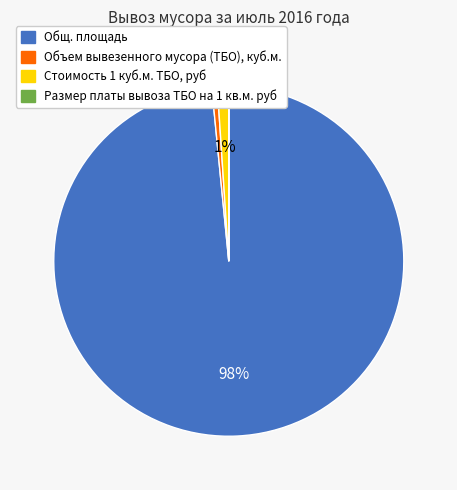

What percentage is the Стоимость 1 куб.м. ТБО, руб slice, to the nearest percent?

1%